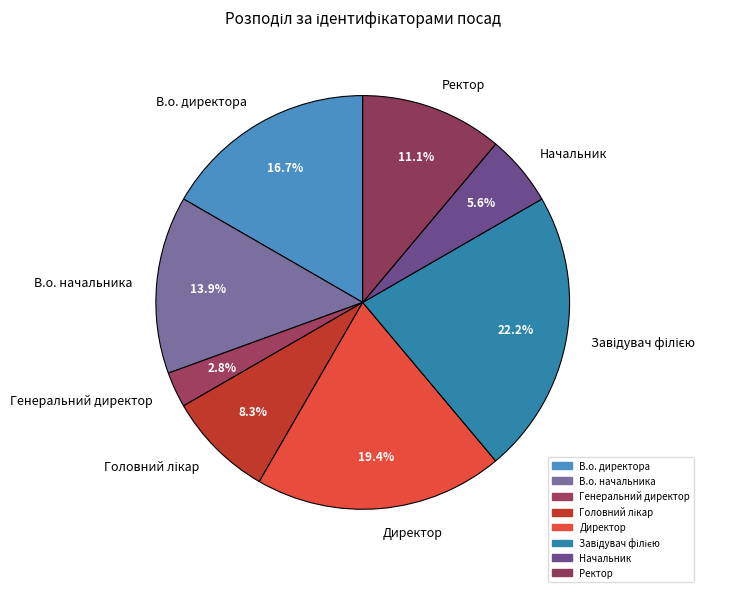

What is the total percentage of Генеральний директор and Директор?

22.2%